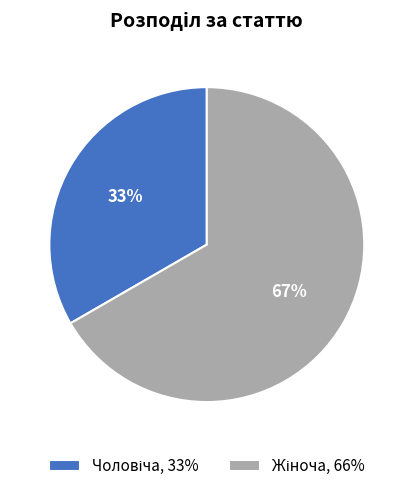

To the nearest percent, what is the average slice percentage?

50%